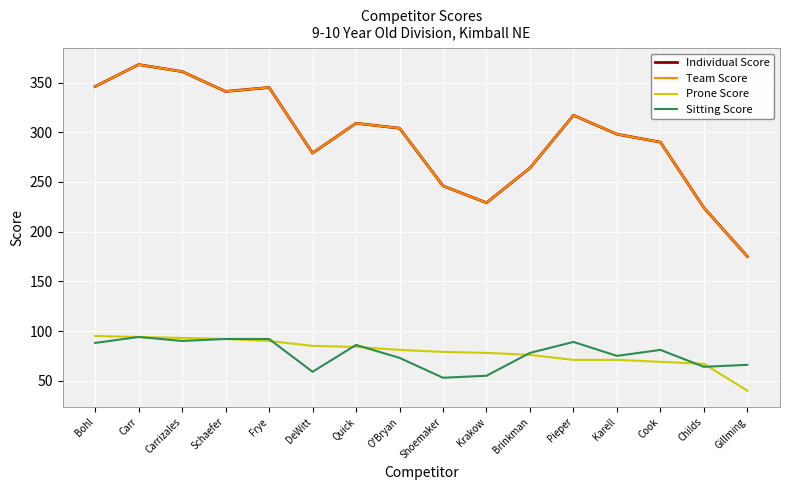

At which label is Individual Score closest to 271?

Brinkman